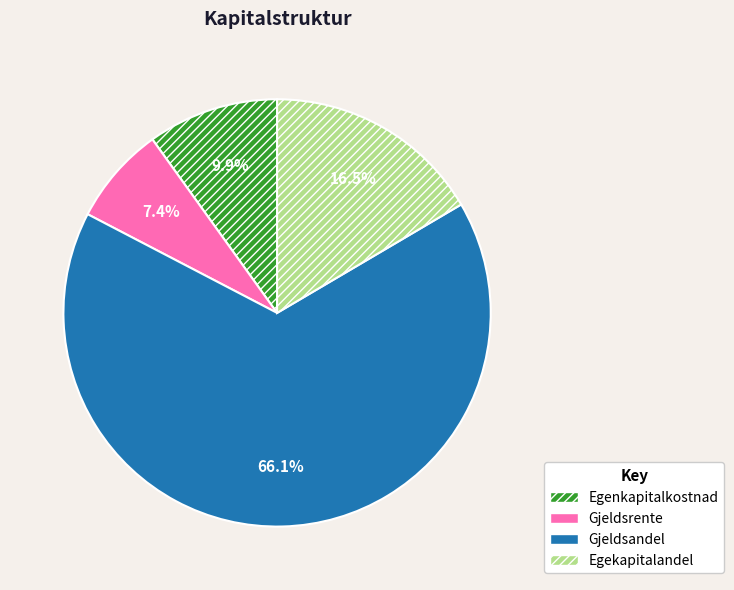

Which slice is the largest?

Gjeldsandel